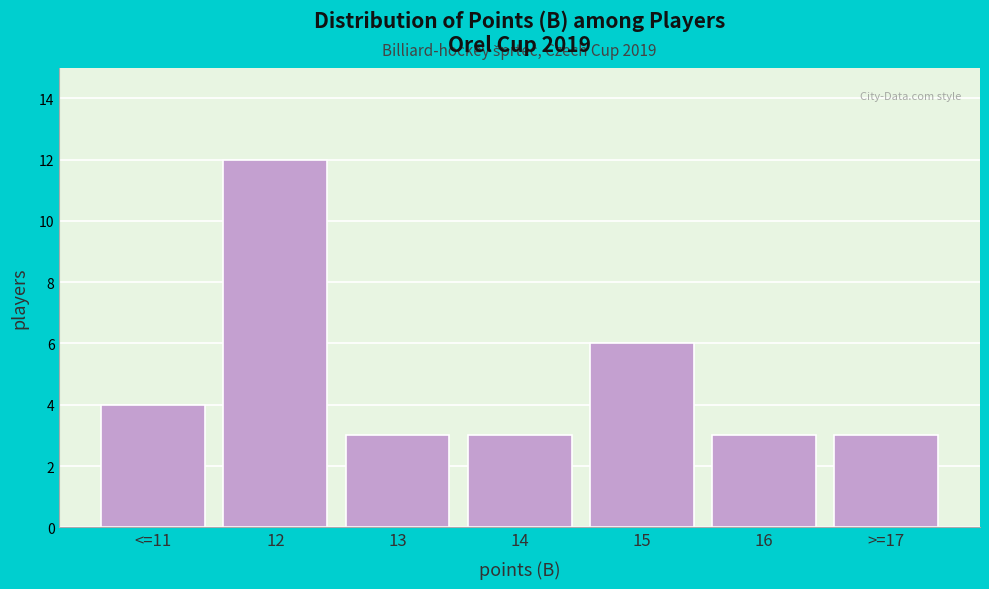

Reading right to left, transcribe all the data shown in this chart.

3	3	6	3	3	12	4